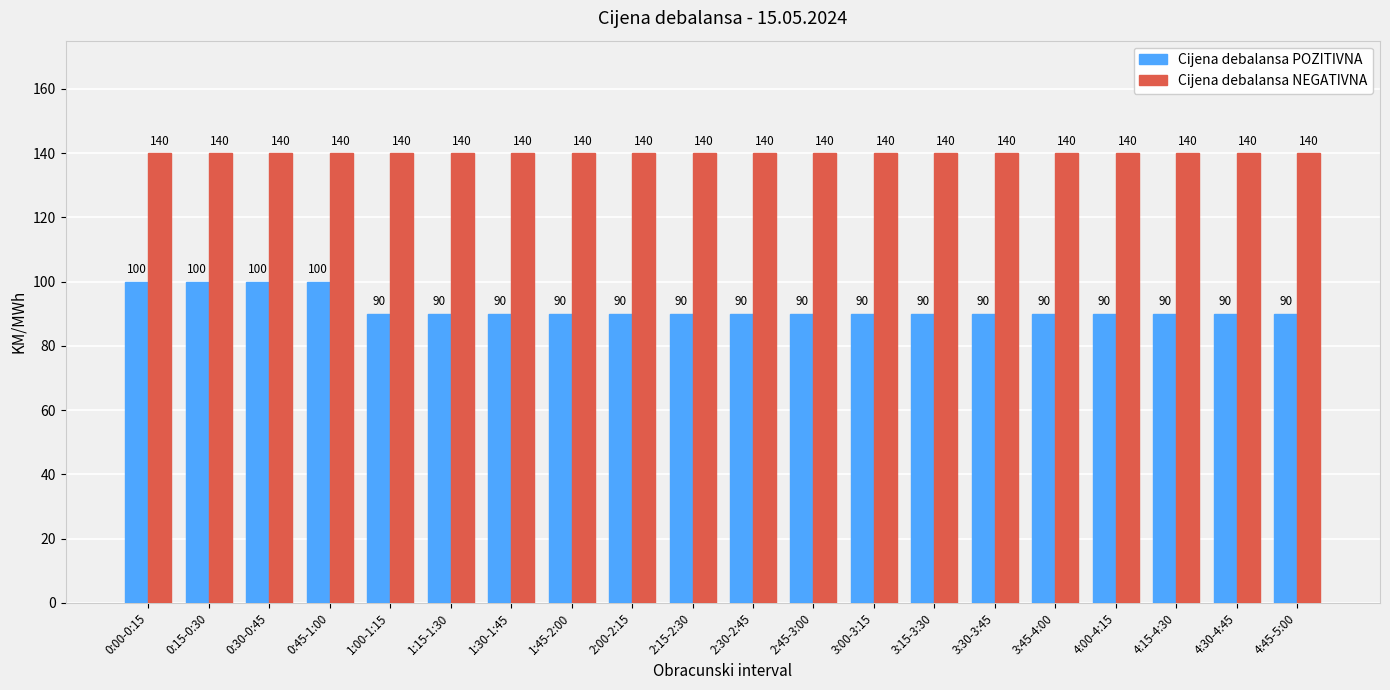

Reading left to right, list all the values displayed in this chart.

Cijena debalansa POZITIVNA: 100	100	100	100	90	90	90	90	90	90	90	90	90	90	90	90	90	90	90	90
Cijena debalansa NEGATIVNA: 140	140	140	140	140	140	140	140	140	140	140	140	140	140	140	140	140	140	140	140